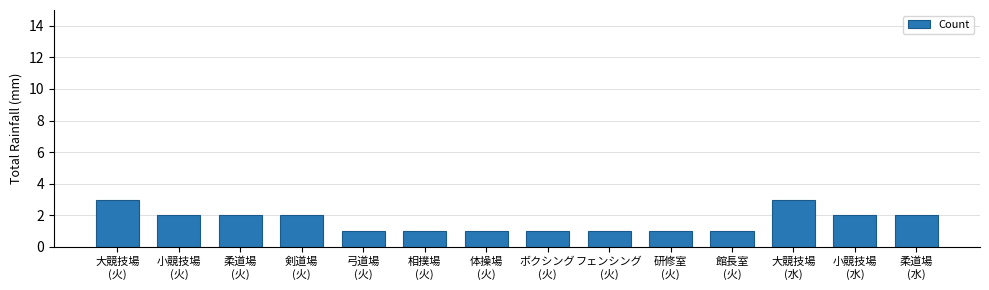

What is the sum of all values?

23